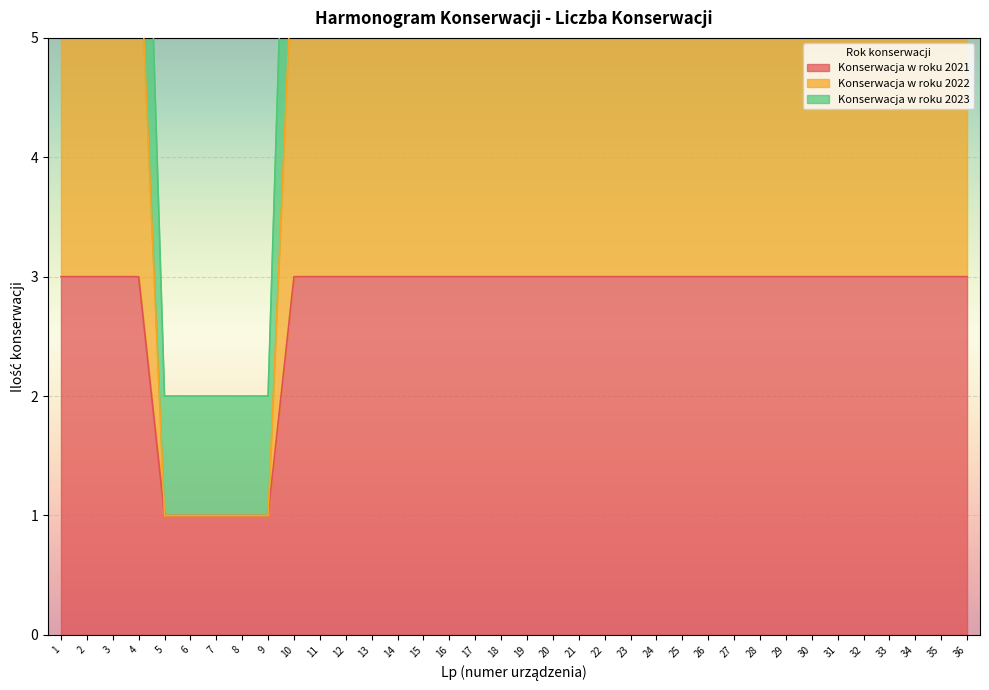

True or false: Konserwacja w roku 2023 and Konserwacja w roku 2021 intersect in this chart.

False